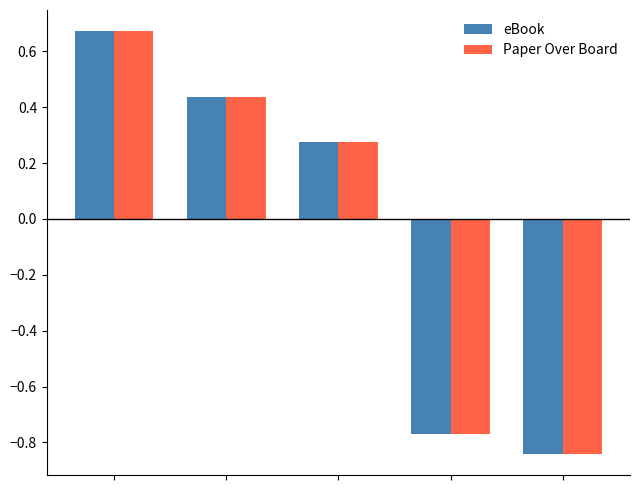

Count the eBook values in the range 0 to 1.

3